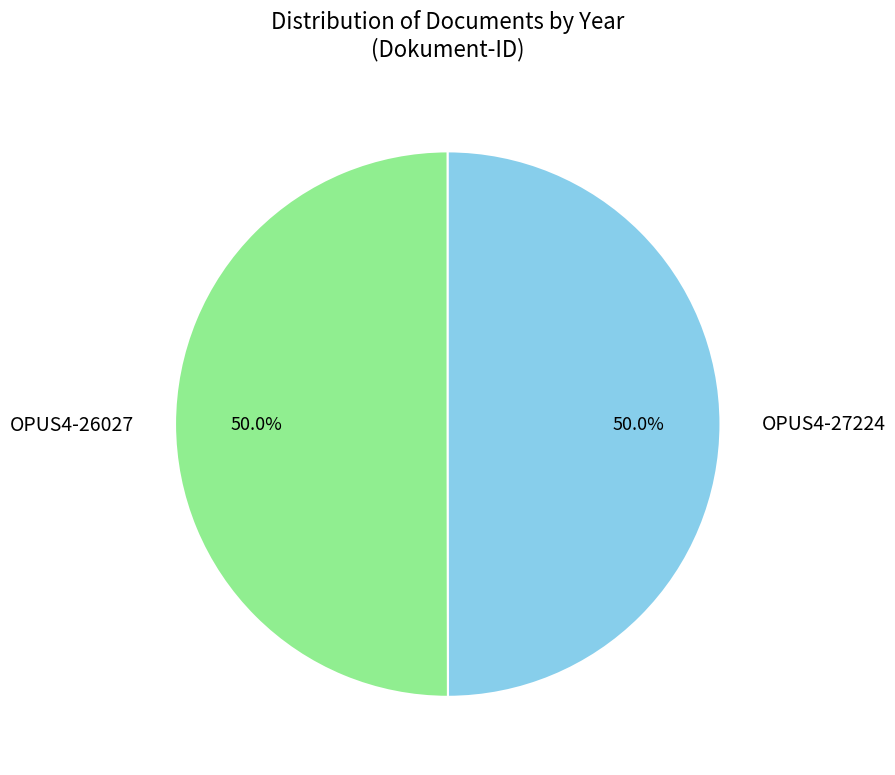

How much of the chart is everything except OPUS4-26027?

50.0%